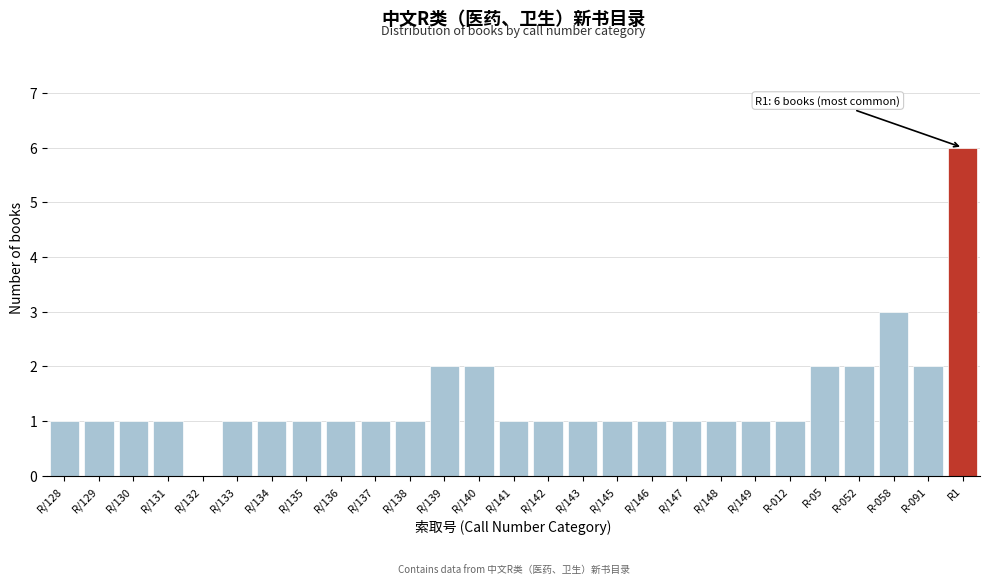

Reading right to left, what are all the values shown in this chart?

R1=6	R-091=2	R-058=3	R-052=2	R-05=2	R-012=1	R/149=1	R/148=1	R/147=1	R/146=1	R/145=1	R/143=1	R/142=1	R/141=1	R/140=2	R/139=2	R/138=1	R/137=1	R/136=1	R/135=1	R/134=1	R/133=1	R/132=0	R/131=1	R/130=1	R/129=1	R/128=1